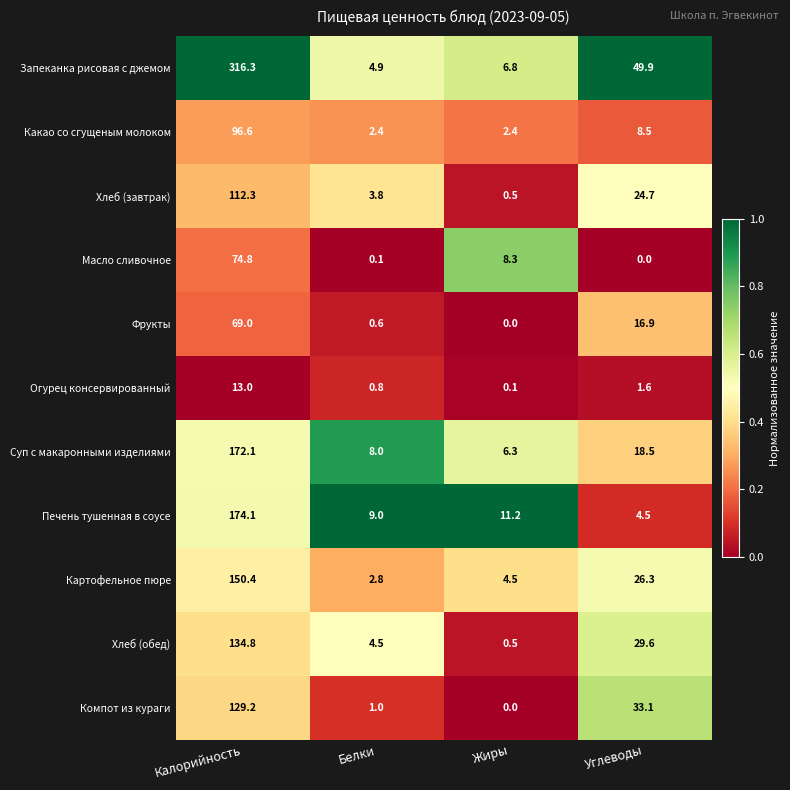

The Суп с макаронными изделиями series shows 172.1 at Калорийность. True or false?

True